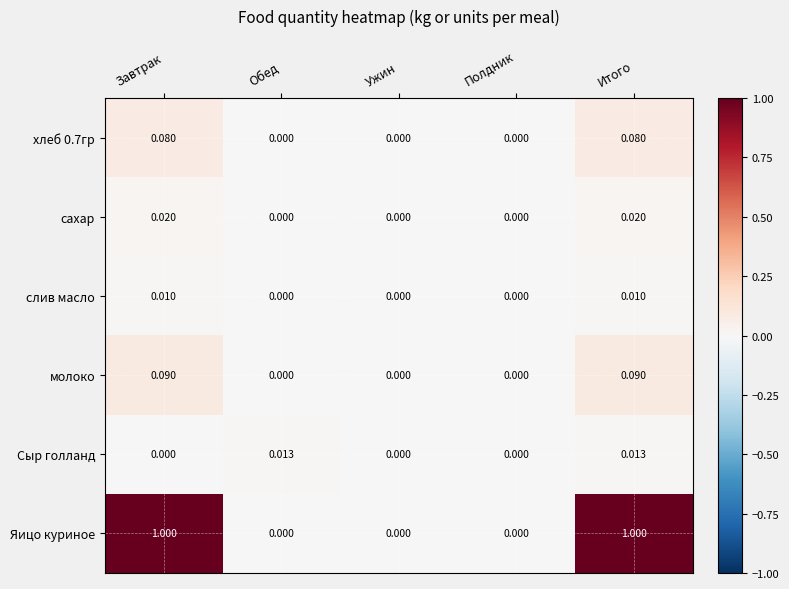

Which series has the largest total across all categories?

Яицо куриное